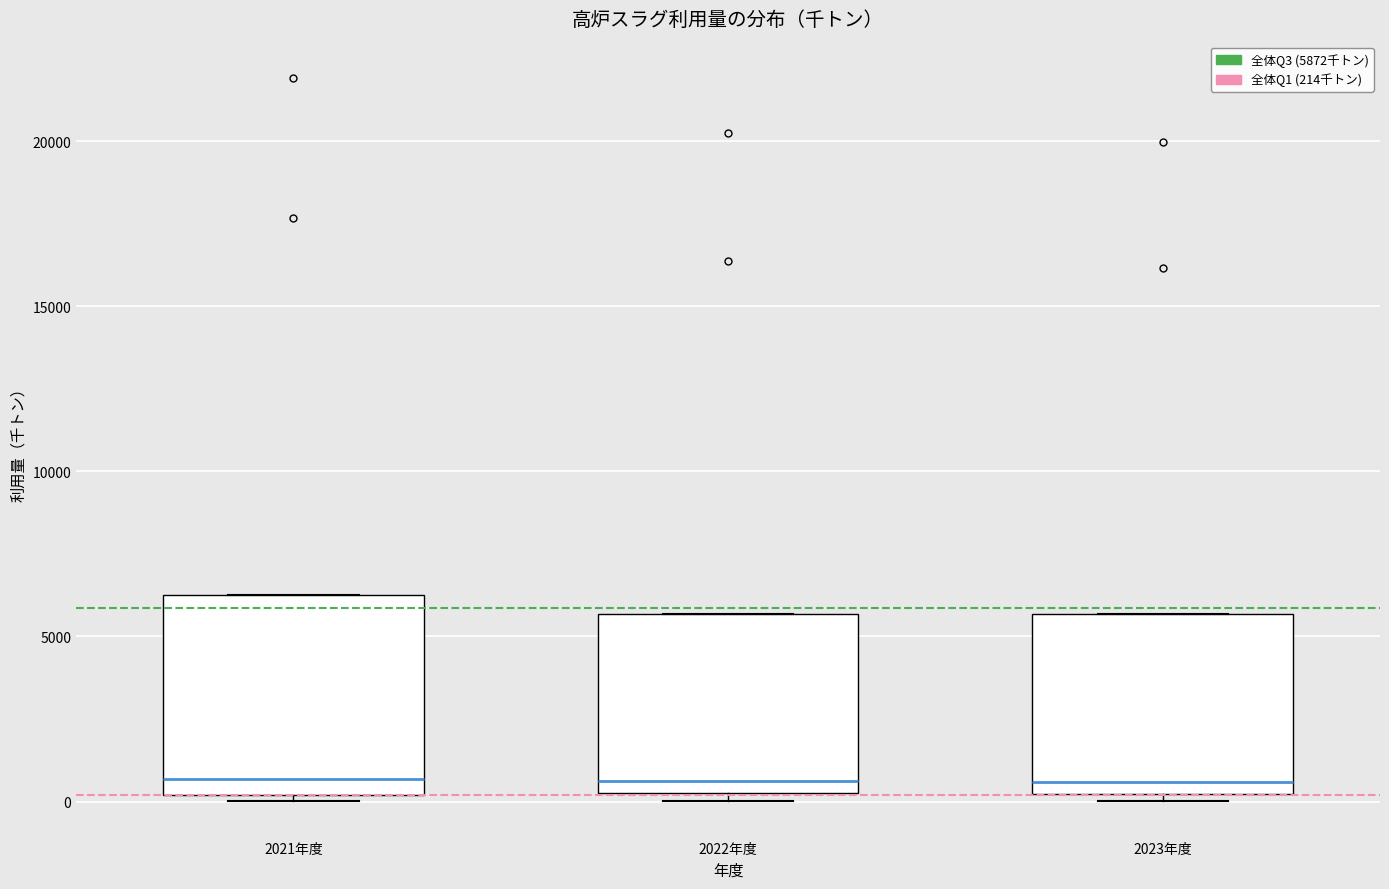

Reading left to right, read every box against the y-axis: the position of its median line, the range the box covers, and the ends of its whiskers. The values are not printed on the chart, so give them approximately, as read against the axis.

2021年度: median 500, box 0 to 6000, whiskers 0 (just below the box's lower edge) to 6000
2022年度: median 500 (just above the box's lower edge), box 500 to 5500, whiskers 0 to 5500
2023年度: median 500, box 0 to 5500, whiskers 0 (just below the box's lower edge) to 5500